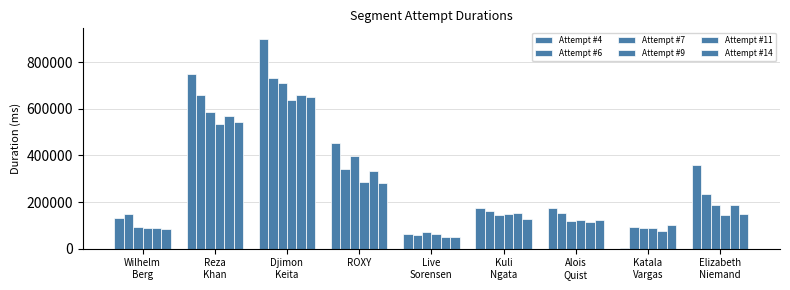

Count the number of categories in the chart.

9